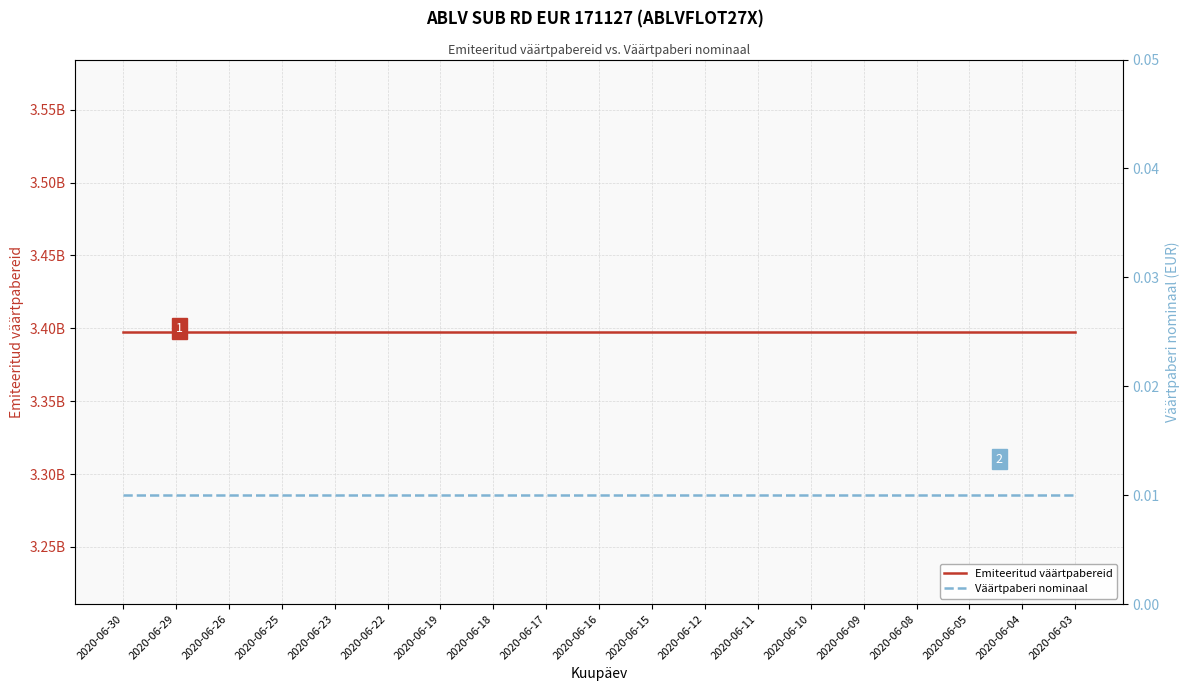

List the labels in order of Väärtpaberi nominaal value, largest first.

2020-06-30, 2020-06-29, 2020-06-26, 2020-06-25, 2020-06-23, 2020-06-22, 2020-06-19, 2020-06-18, 2020-06-17, 2020-06-16, 2020-06-15, 2020-06-12, 2020-06-11, 2020-06-10, 2020-06-09, 2020-06-08, 2020-06-05, 2020-06-04, 2020-06-03